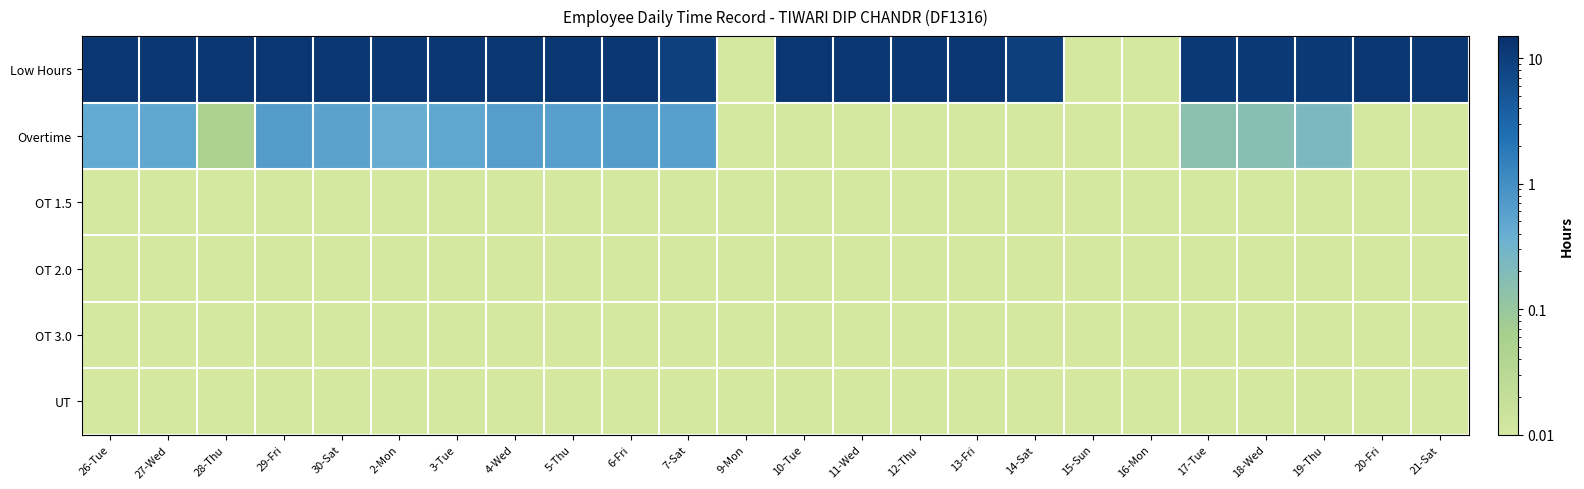

Reading left to right, what are all the values shown in this chart?

Low Hours: 26-Tue=12.3	27-Wed=12.3	28-Thu=12.3	29-Fri=12.4	30-Sat=12.5	2-Mon=12.4	3-Tue=12.4	4-Wed=12.4	5-Thu=12.3	6-Fri=12.4	7-Sat=9.4	9-Mon=0.0	10-Tue=12.4	11-Wed=12.6	12-Thu=12.5	13-Fri=12.5	14-Sat=9.5	15-Sun=0.0	16-Mon=0.0	17-Tue=11.4	18-Wed=11.5	19-Thu=11.4	20-Fri=12.5	21-Sat=12.5
Overtime: 26-Tue=0.5	27-Wed=0.5	28-Thu=0.1	29-Fri=0.7	30-Sat=0.6	2-Mon=0.4	3-Tue=0.5	4-Wed=0.6	5-Thu=0.6	6-Fri=0.7	7-Sat=0.6	9-Mon=0.0	10-Tue=0.0	11-Wed=0.0	12-Thu=0.0	13-Fri=0.0	14-Sat=0.0	15-Sun=0.0	16-Mon=0.0	17-Tue=0.1	18-Wed=0.2	19-Thu=0.2	20-Fri=0.0	21-Sat=0.0
OT 1.5: 26-Tue=0.0	27-Wed=0.0	28-Thu=0.0	29-Fri=0.0	30-Sat=0.0	2-Mon=0.0	3-Tue=0.0	4-Wed=0.0	5-Thu=0.0	6-Fri=0.0	7-Sat=0.0	9-Mon=0.0	10-Tue=0.0	11-Wed=0.0	12-Thu=0.0	13-Fri=0.0	14-Sat=0.0	15-Sun=0.0	16-Mon=0.0	17-Tue=0.0	18-Wed=0.0	19-Thu=0.0	20-Fri=0.0	21-Sat=0.0
OT 2.0: 26-Tue=0.0	27-Wed=0.0	28-Thu=0.0	29-Fri=0.0	30-Sat=0.0	2-Mon=0.0	3-Tue=0.0	4-Wed=0.0	5-Thu=0.0	6-Fri=0.0	7-Sat=0.0	9-Mon=0.0	10-Tue=0.0	11-Wed=0.0	12-Thu=0.0	13-Fri=0.0	14-Sat=0.0	15-Sun=0.0	16-Mon=0.0	17-Tue=0.0	18-Wed=0.0	19-Thu=0.0	20-Fri=0.0	21-Sat=0.0
OT 3.0: 26-Tue=0.0	27-Wed=0.0	28-Thu=0.0	29-Fri=0.0	30-Sat=0.0	2-Mon=0.0	3-Tue=0.0	4-Wed=0.0	5-Thu=0.0	6-Fri=0.0	7-Sat=0.0	9-Mon=0.0	10-Tue=0.0	11-Wed=0.0	12-Thu=0.0	13-Fri=0.0	14-Sat=0.0	15-Sun=0.0	16-Mon=0.0	17-Tue=0.0	18-Wed=0.0	19-Thu=0.0	20-Fri=0.0	21-Sat=0.0
UT: 26-Tue=0.0	27-Wed=0.0	28-Thu=0.0	29-Fri=0.0	30-Sat=0.0	2-Mon=0.0	3-Tue=0.0	4-Wed=0.0	5-Thu=0.0	6-Fri=0.0	7-Sat=0.0	9-Mon=0.0	10-Tue=0.0	11-Wed=0.0	12-Thu=0.0	13-Fri=0.0	14-Sat=0.0	15-Sun=0.0	16-Mon=0.0	17-Tue=0.0	18-Wed=0.0	19-Thu=0.0	20-Fri=0.0	21-Sat=0.0